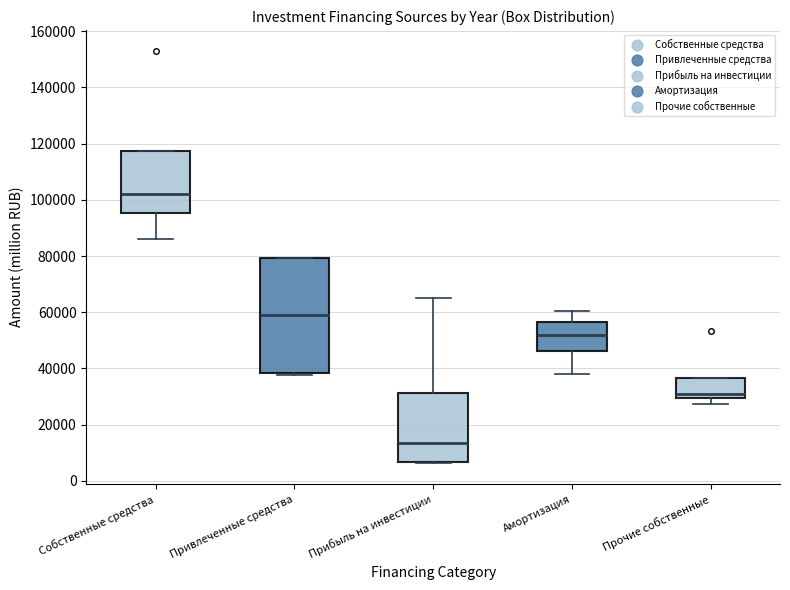

Reading left to right, transcribe this box plot: for each box, give where its median line is, the range the box spans, and where its two whiskers end, as read against the y-axis. The values are not printed on the chart, so give them approximately, as read against the axis.

Собственные средства: median 102000, box 96000 to 118000, whiskers 86000 to 118000
Привлеченные средства: median 58000, box 38000 to 80000, whiskers 38000 to 80000
Прибыль на инвестиции: median 14000, box 6000 to 32000, whiskers 6000 (just below the box's lower edge) to 66000
Амортизация: median 52000, box 46000 to 56000, whiskers 38000 to 60000
Прочие собственные: median 30000 (just above the box's lower edge), box 30000 to 36000, whiskers 28000 to 36000